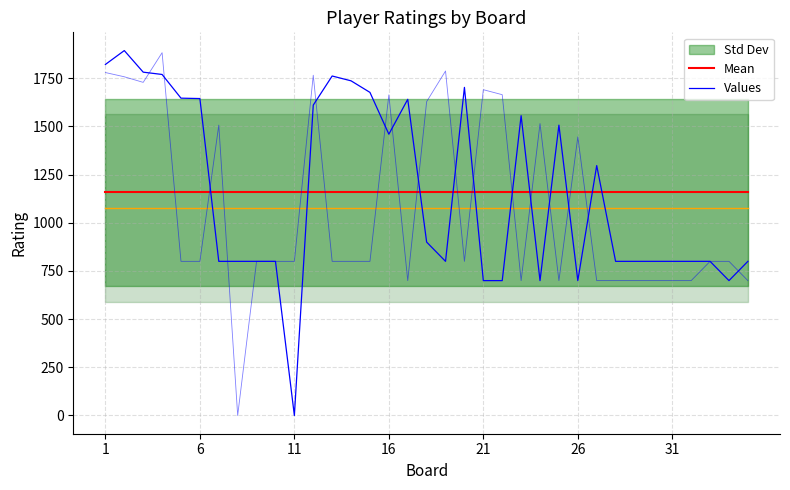

Between 29 and 7, which is larger?

29